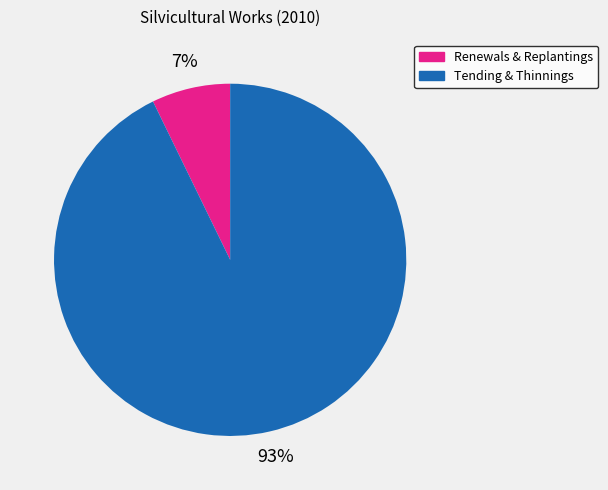

To the nearest percent, what is the average slice percentage?

50%